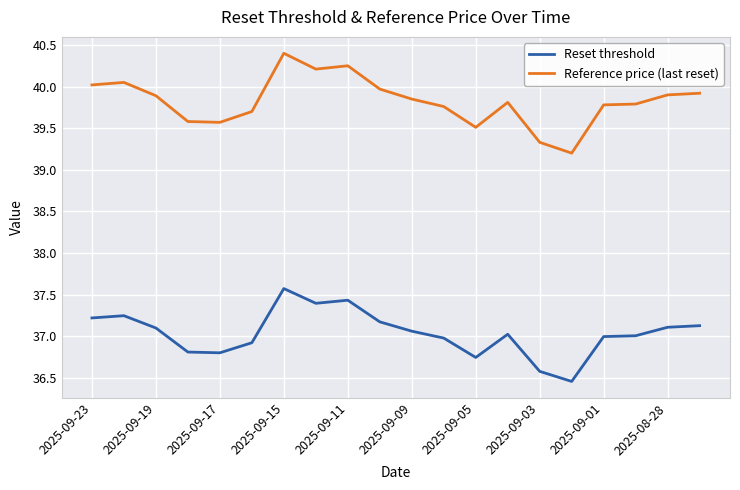

List the series in order of their overall mean, lowest first.

Reset threshold, Reference price (last reset)